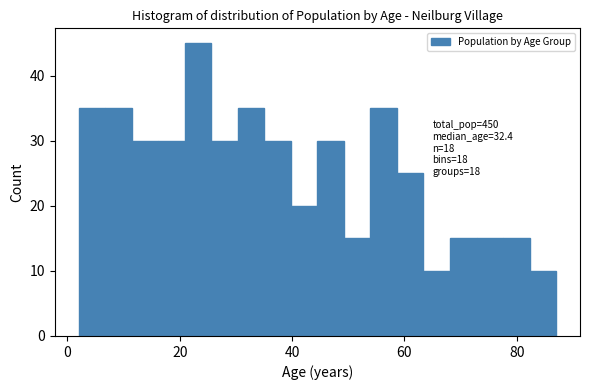

Around what value on the x-axis is the tallest bar? Give the approximate position of its centre, as read against the axis.

24